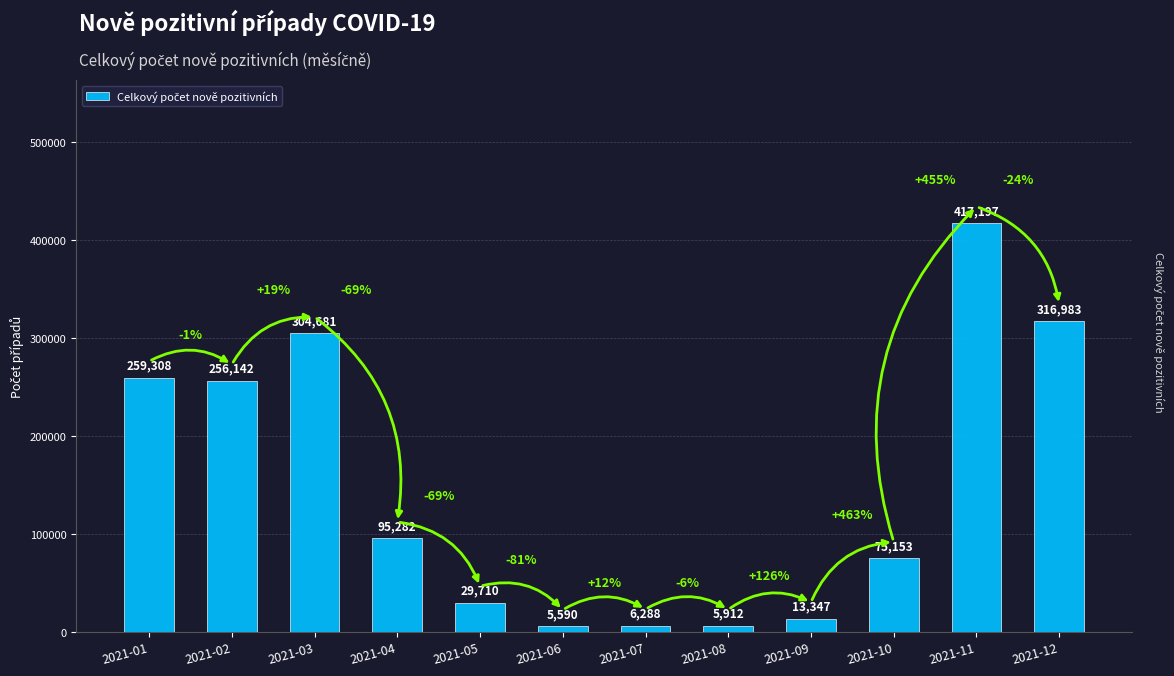

Is it true that the value at 2021-11 is 417197?

True